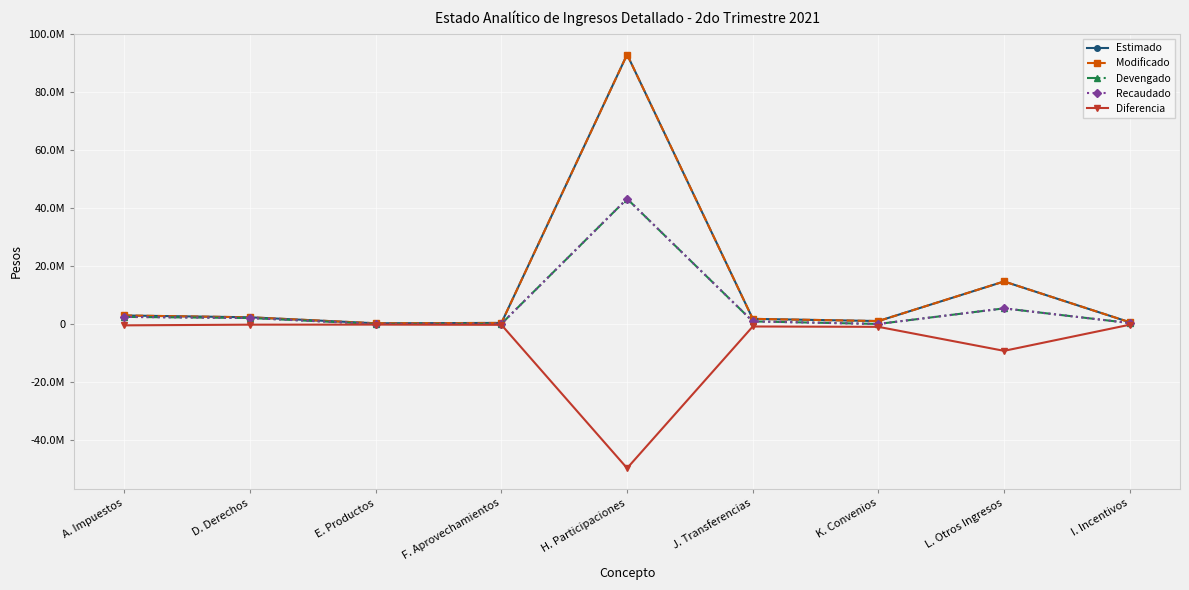

What value does the Modificado series have at L. Otros Ingresos?

14662798.0